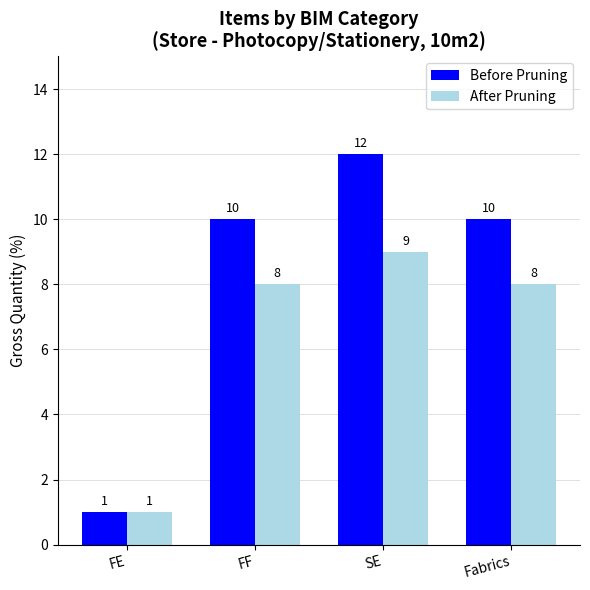

Count the number of categories in the chart.

4